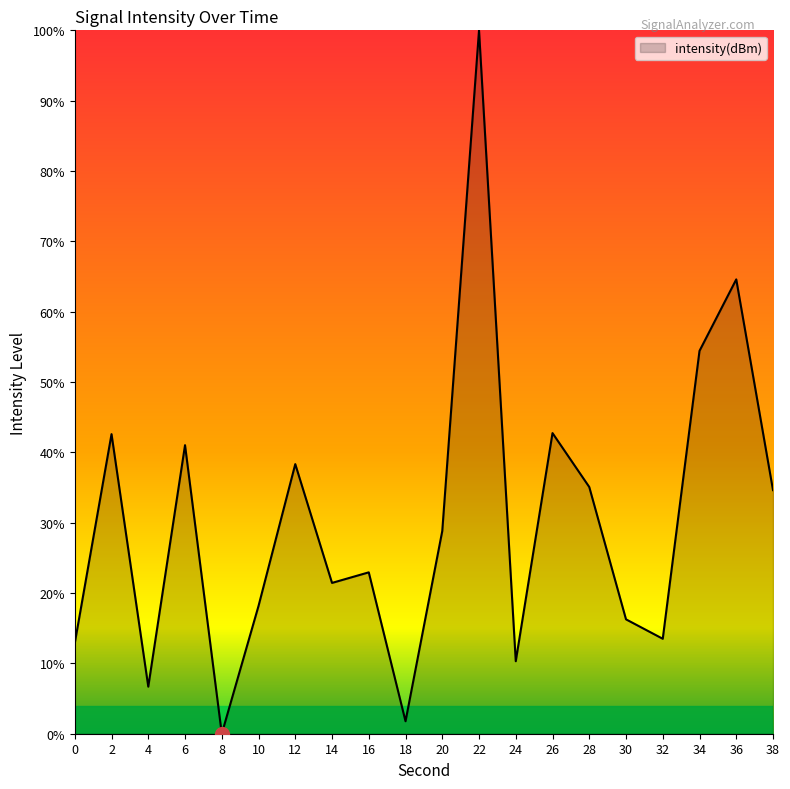

The chart shows a value of 0.0 at 8. True or false?

True